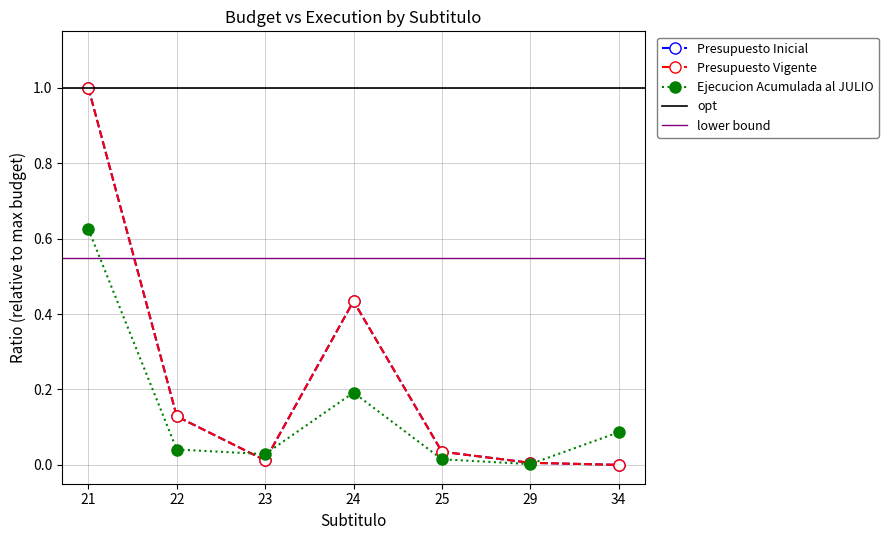

At which label is Presupuesto Inicial closest to 0?

34